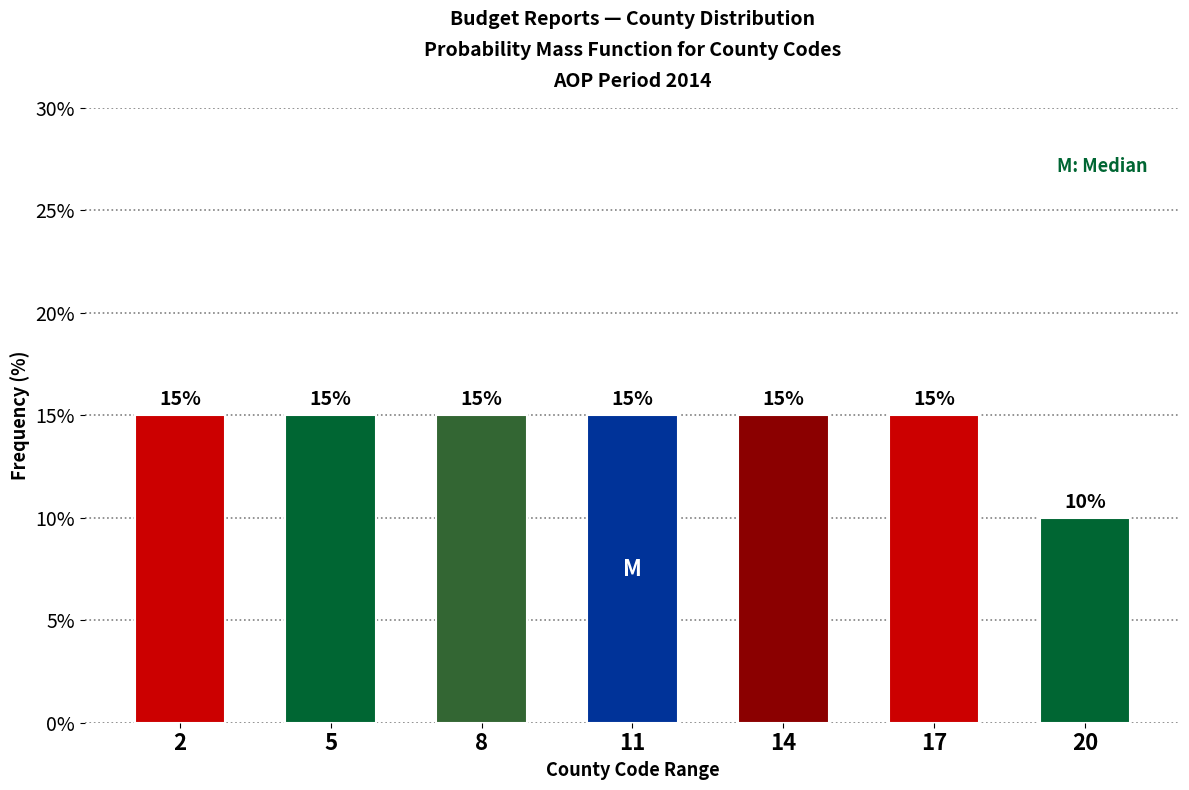

Reading left to right, transcribe all the data shown in this chart.

2=15	5=15	8=15	11=15	14=15	17=15	20=10